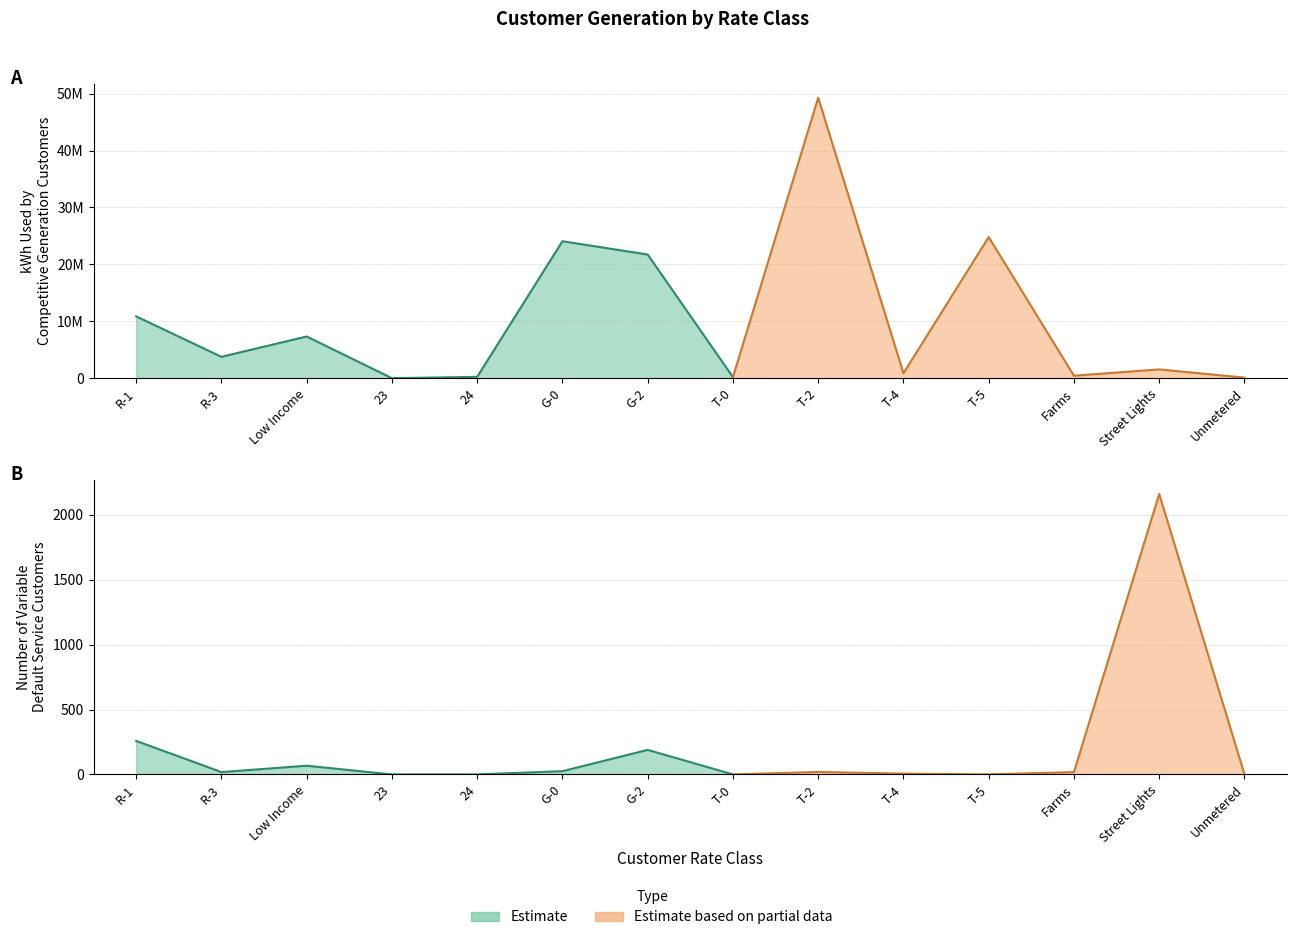

How many values in the Number of Variable Default Service Customers series exceed 18?

6